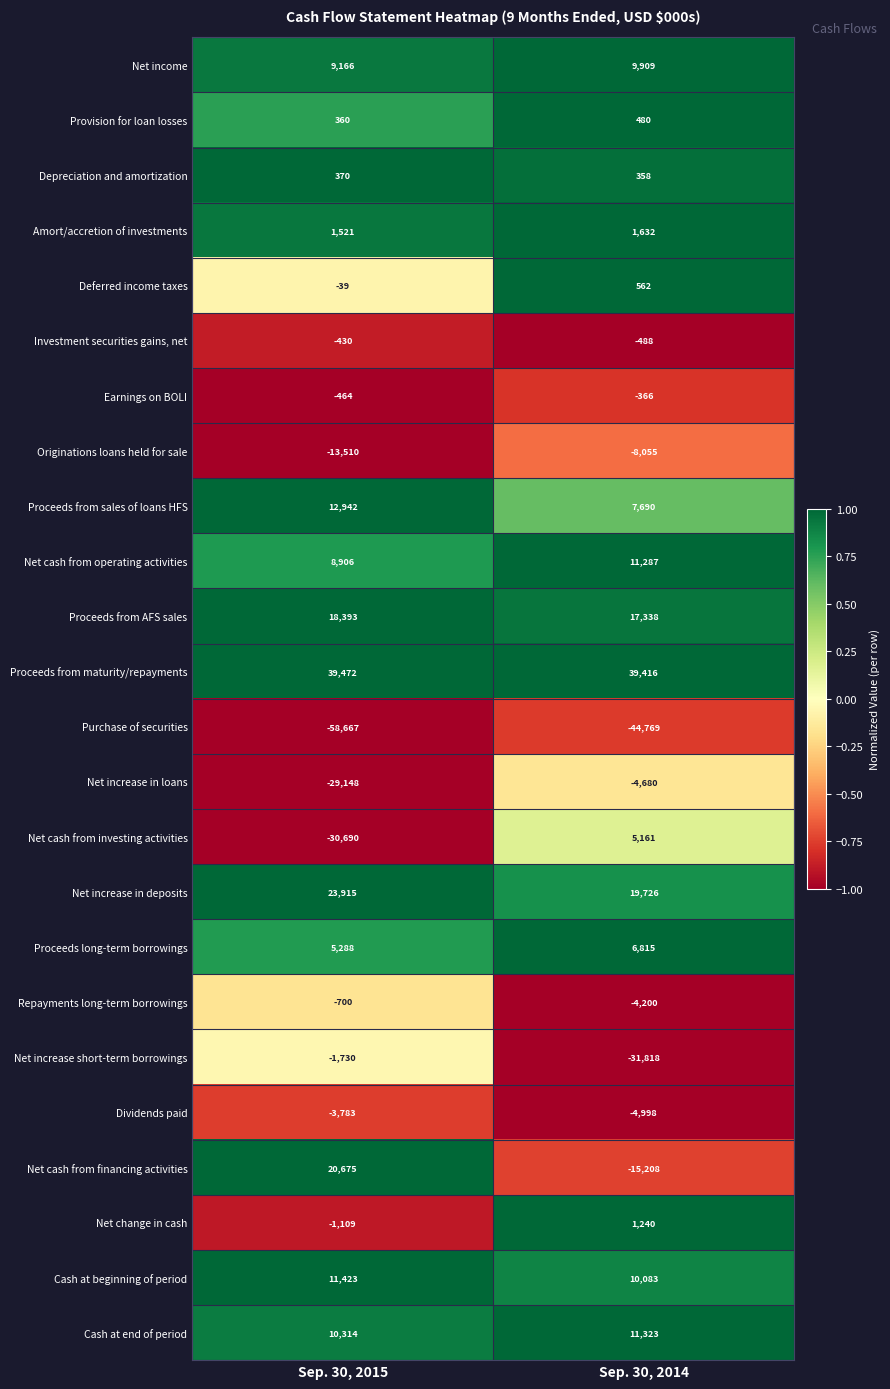

What is the average value of the Proceeds from AFS sales series?

17866